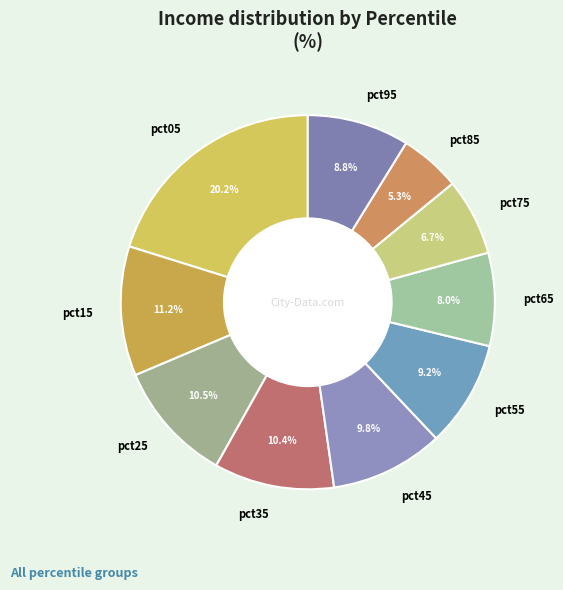

How many segments does this pie chart have?

10